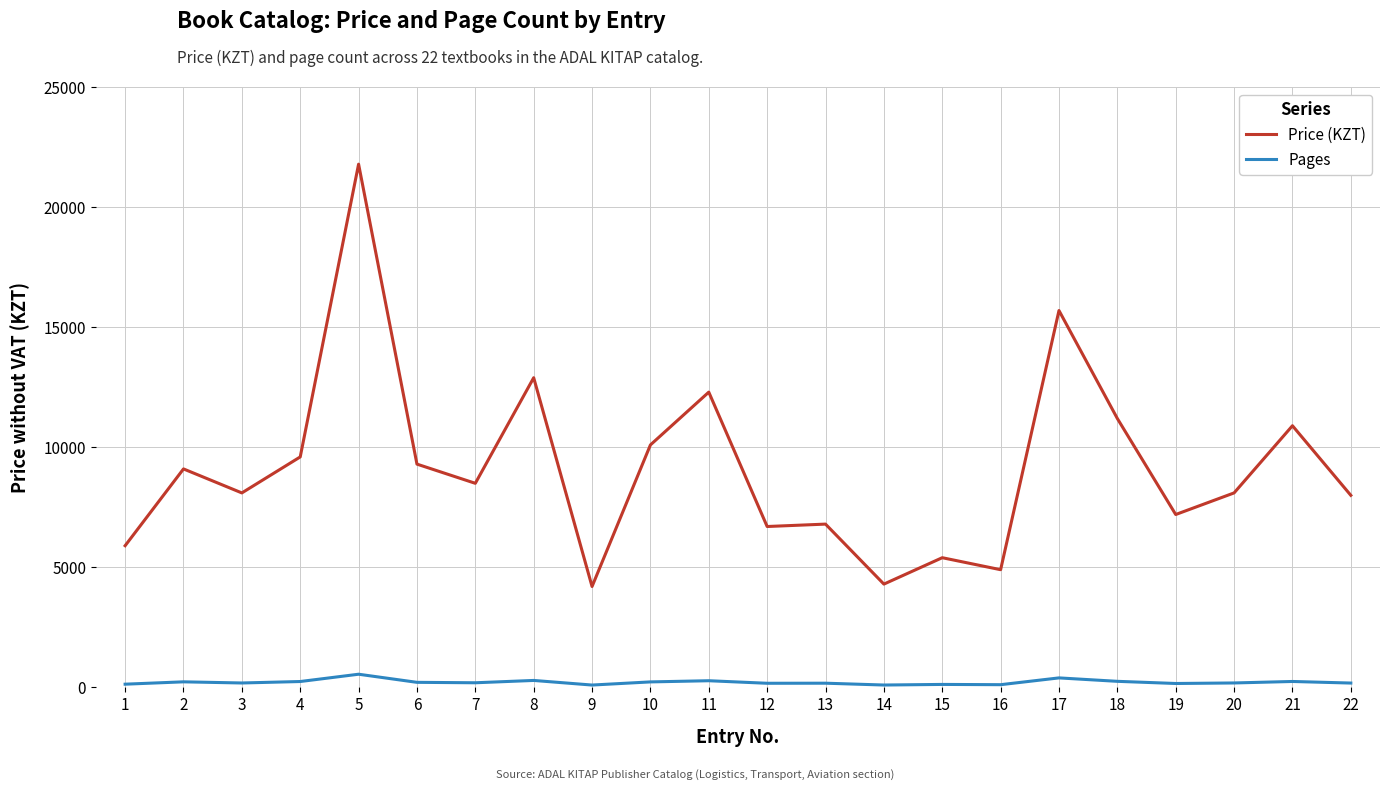

What is the difference between the Pages values at 8 and 20?

105